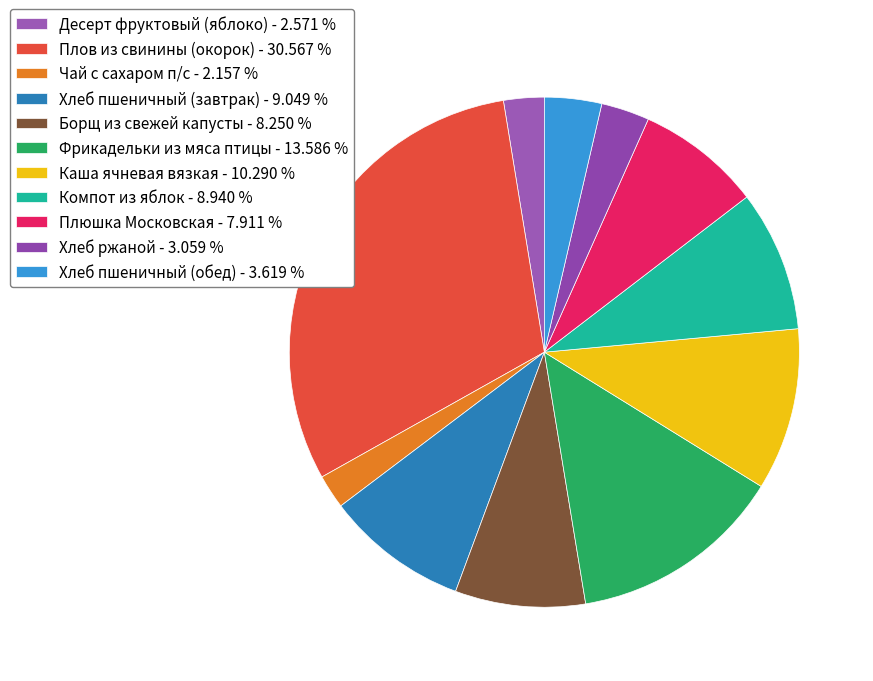

Count the number of slices in the pie.

11